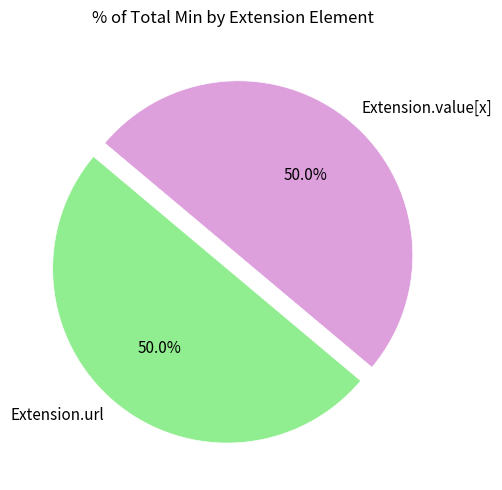

Combined, do Extension.value[x] and Extension.url account for over 50%?

Yes